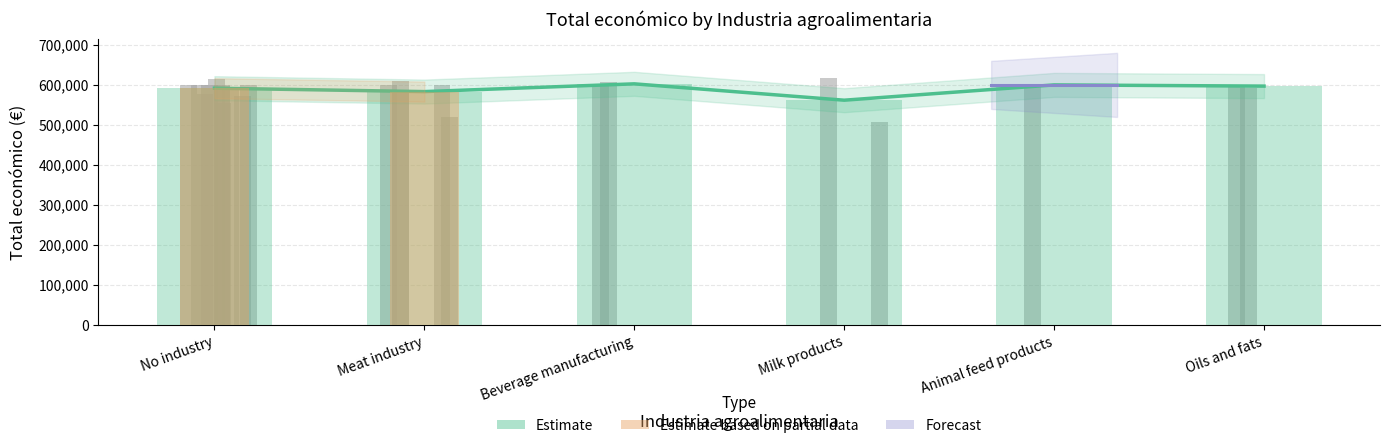

Does the chart contain stacked bars?

No